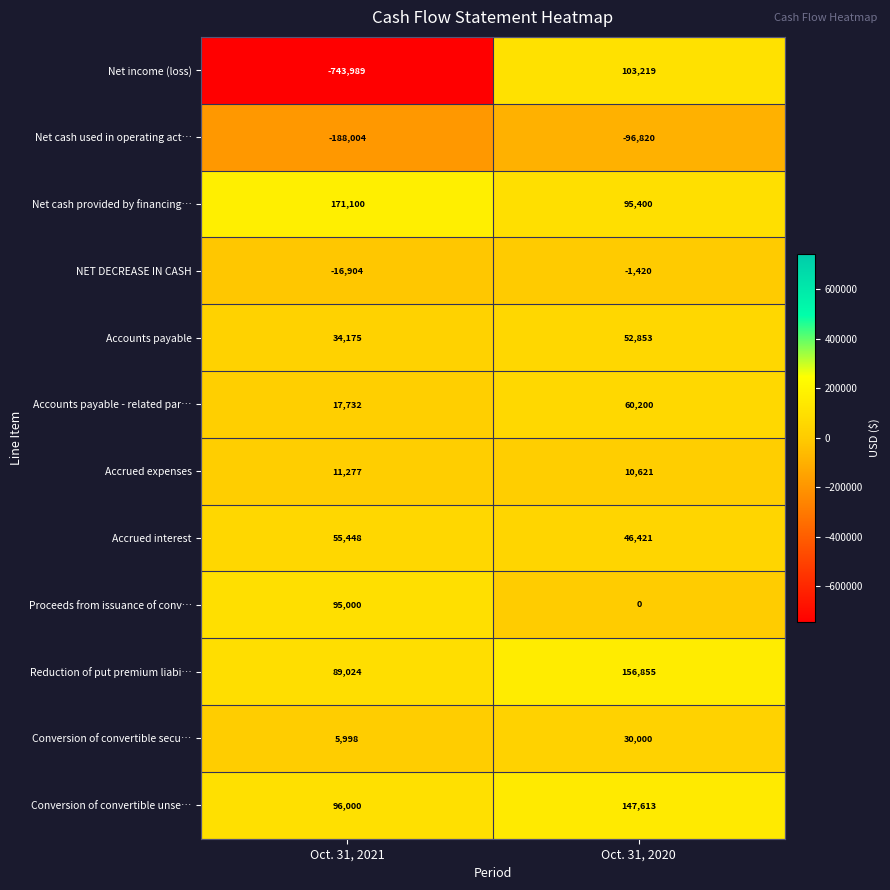

Reading right to left, what are all the values shown in this chart?

Net income (loss): Oct. 31, 2020=103219	Oct. 31, 2021=-743989
Net cash used in operating act…: Oct. 31, 2020=-96820	Oct. 31, 2021=-188004
Net cash provided by financing…: Oct. 31, 2020=95400	Oct. 31, 2021=171100
NET DECREASE IN CASH: Oct. 31, 2020=-1420	Oct. 31, 2021=-16904
Accounts payable: Oct. 31, 2020=52853	Oct. 31, 2021=34175
Accounts payable - related par…: Oct. 31, 2020=60200	Oct. 31, 2021=17732
Accrued expenses: Oct. 31, 2020=10621	Oct. 31, 2021=11277
Accrued interest: Oct. 31, 2020=46421	Oct. 31, 2021=55448
Proceeds from issuance of conv…: Oct. 31, 2020=0	Oct. 31, 2021=95000
Reduction of put premium liabi…: Oct. 31, 2020=156855	Oct. 31, 2021=89024
Conversion of convertible secu…: Oct. 31, 2020=30000	Oct. 31, 2021=5998
Conversion of convertible unse…: Oct. 31, 2020=147613	Oct. 31, 2021=96000